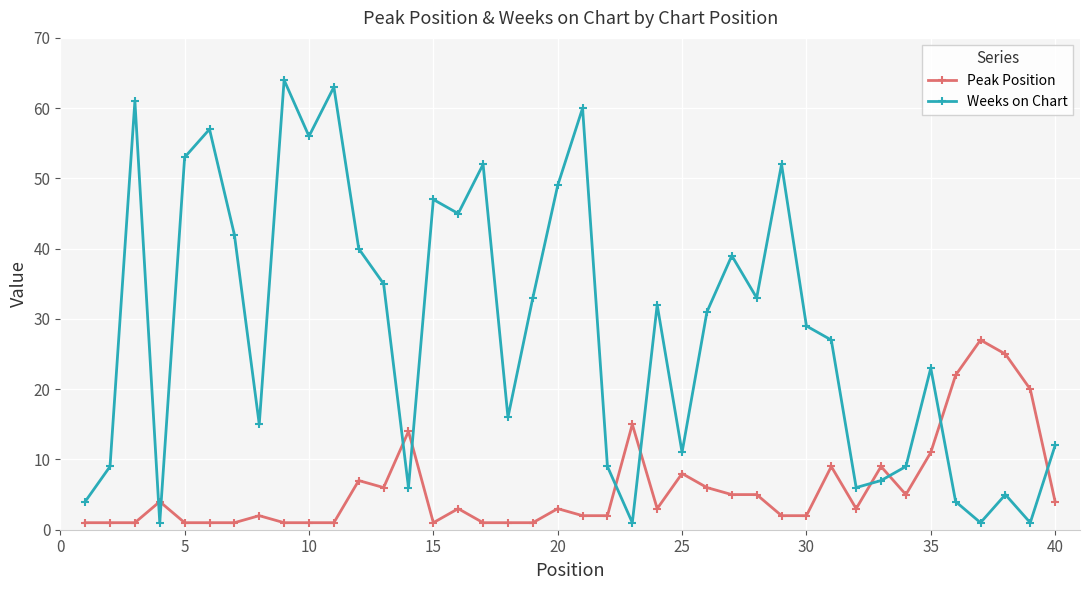

In Weeks on Chart, how many points are higher than both neighbors (excluding endpoints)?

12